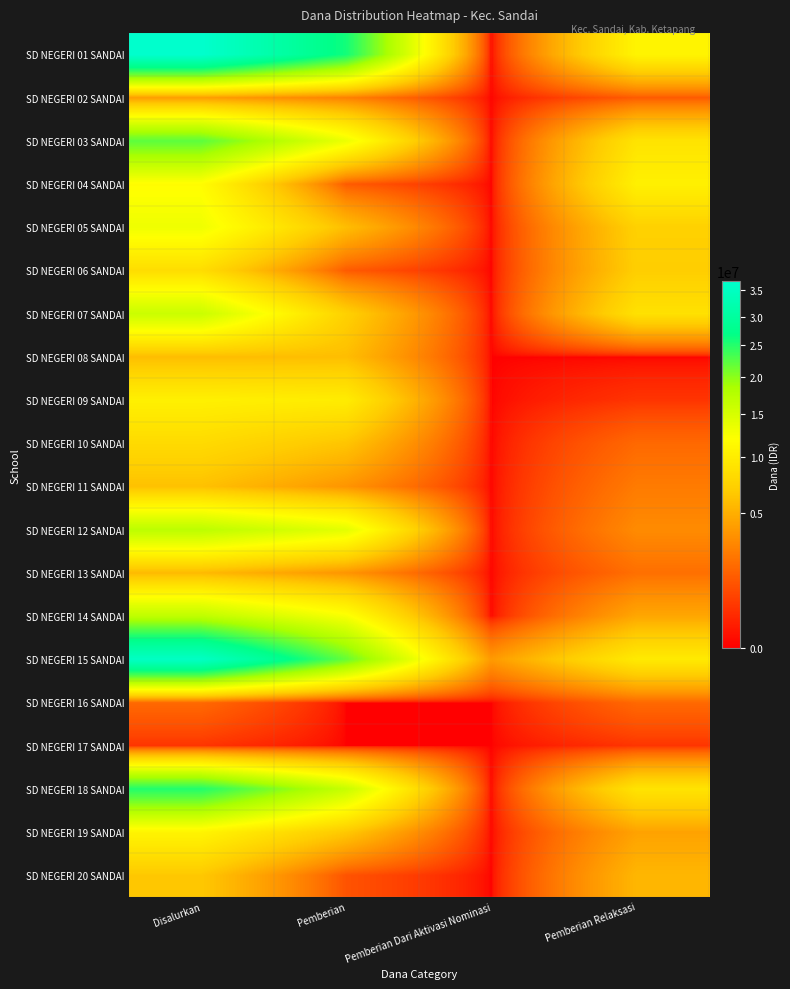

Which series has the largest total across all categories?

SD NEGERI 01 SANDAI